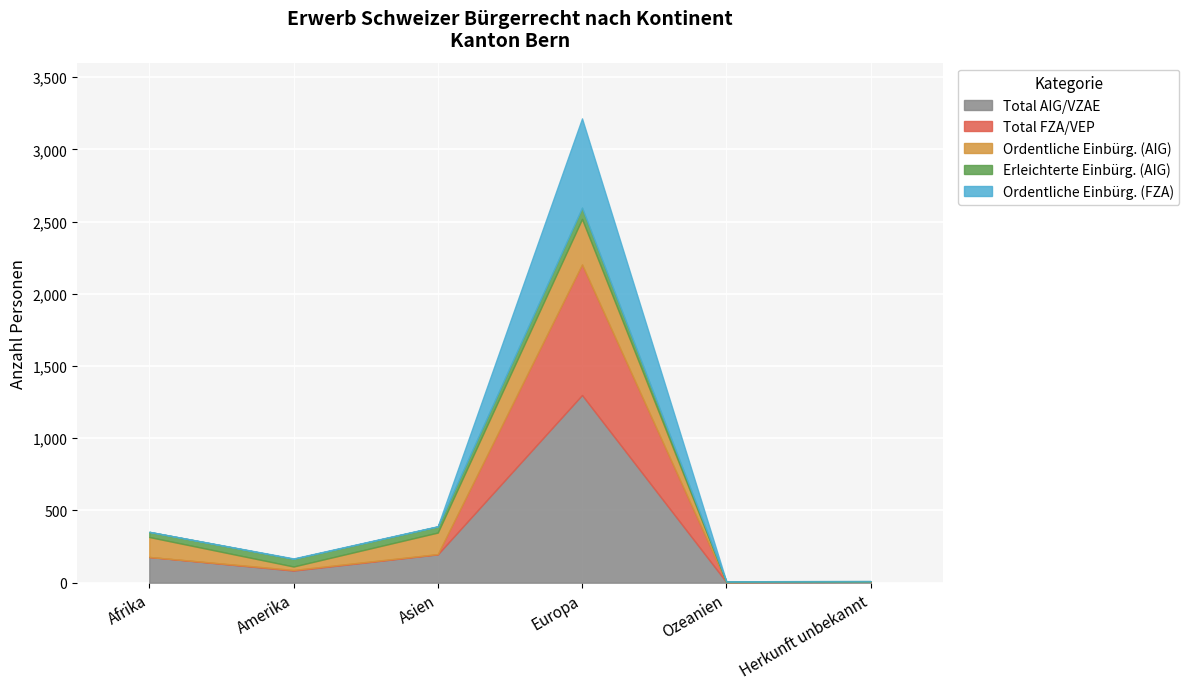

The Ordentliche Einbürg. (FZA) series shows 618 at Europa. True or false?

True